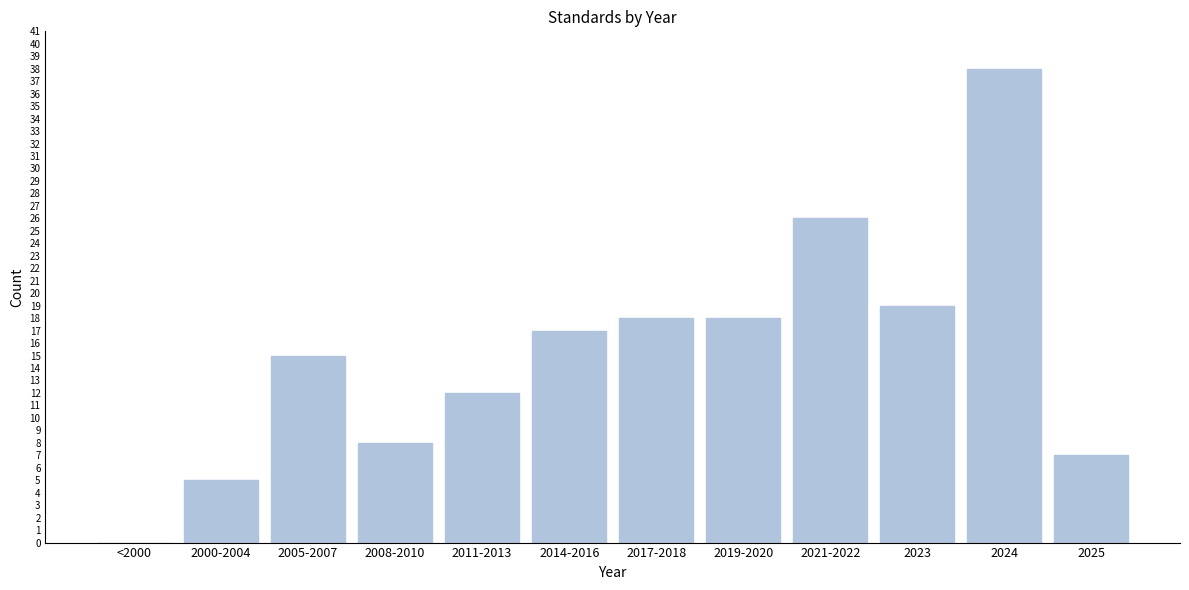

Reading left to right, extract all data points from this chart.

<2000=0	2000-2004=5	2005-2007=15	2008-2010=8	2011-2013=12	2014-2016=17	2017-2018=18	2019-2020=18	2021-2022=26	2023=19	2024=38	2025=7